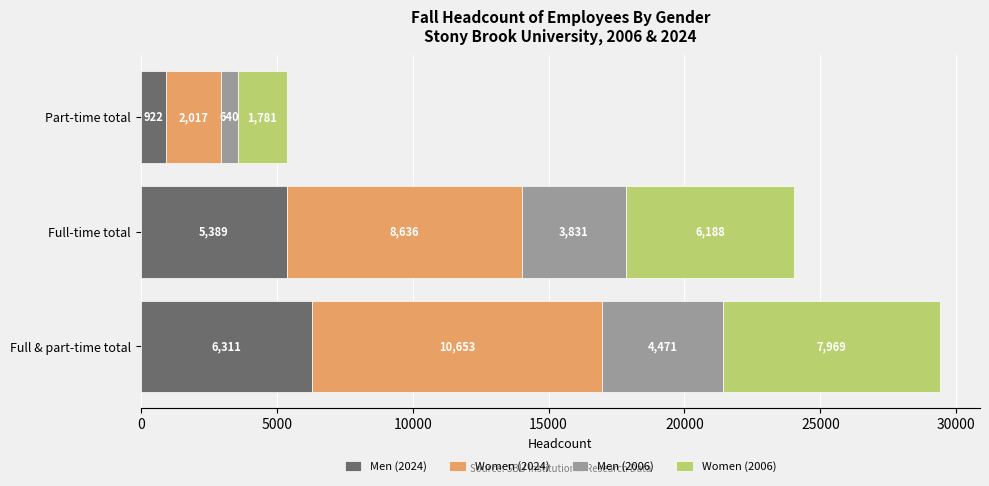

Which category has the highest value in the Men (2024) series?

Full & part-time total